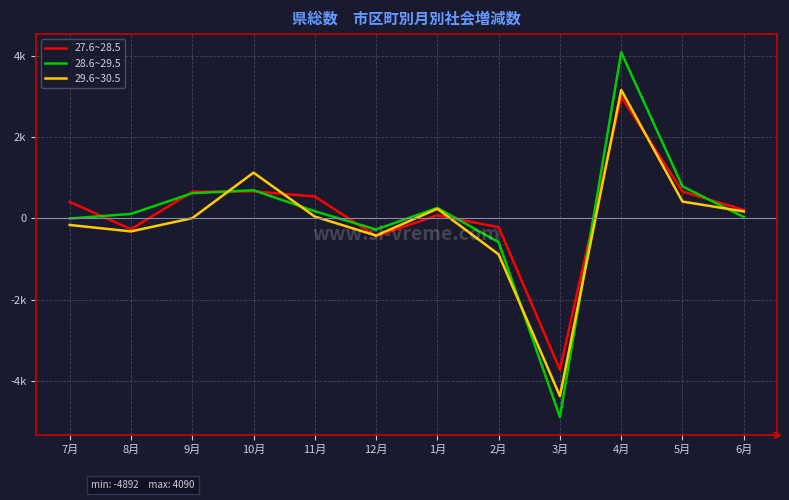

Is this an area chart (filled region under the line)?

No